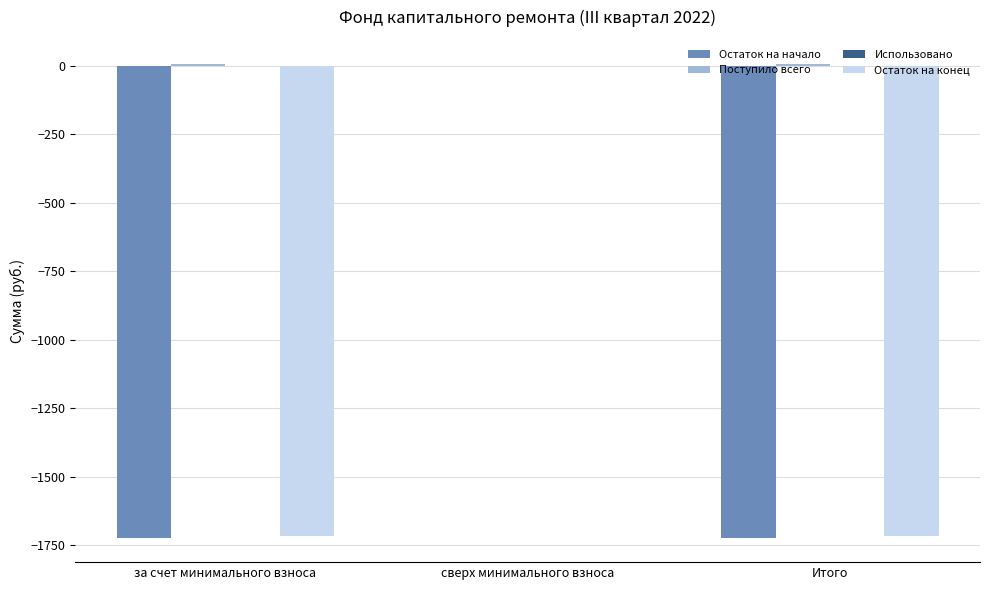

The value of Остаток на начало at Итого is -2378.3. True or false?

False